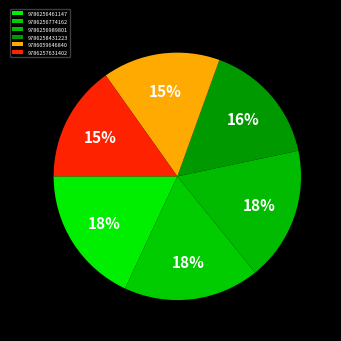

What percentage is NOT represented by 9786059646840?

84.7%